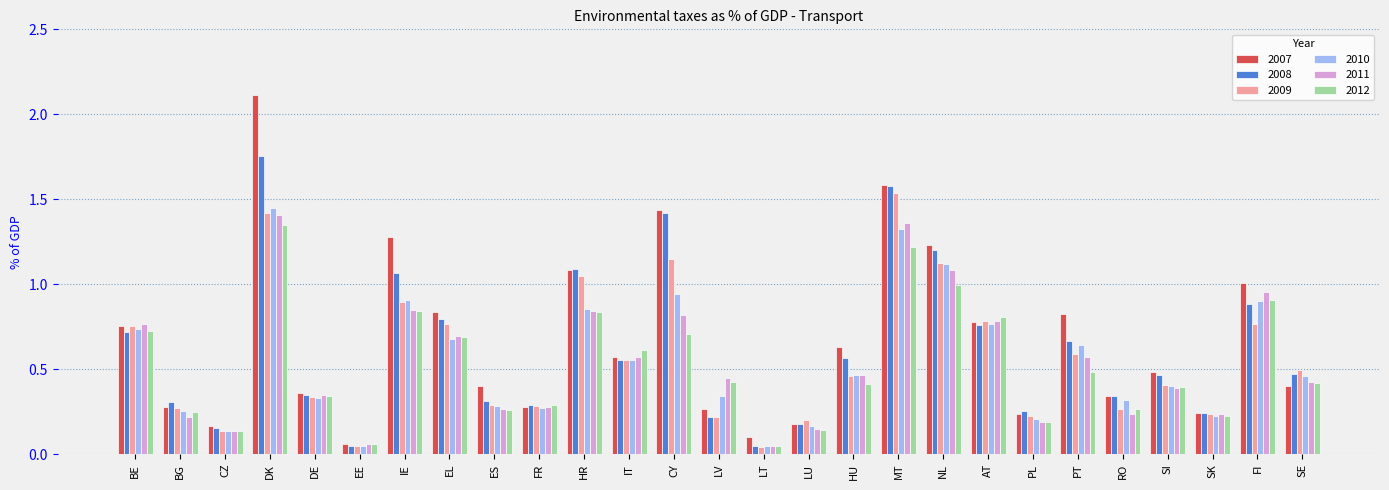

Does the chart contain any negative values?

No